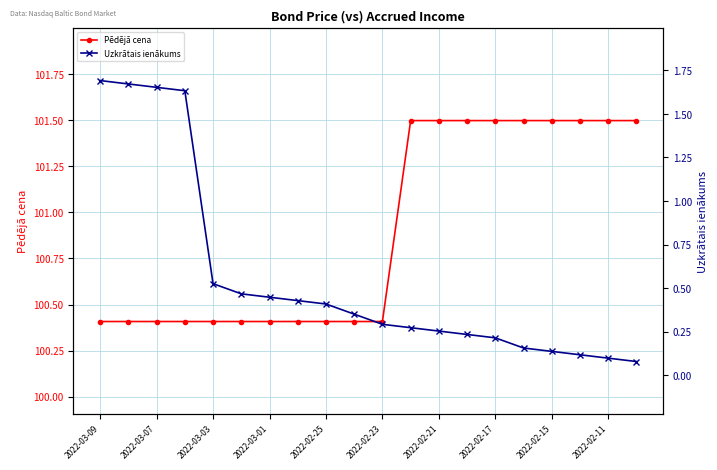

What is the highest value of the Pēdējā cena series?

101.5